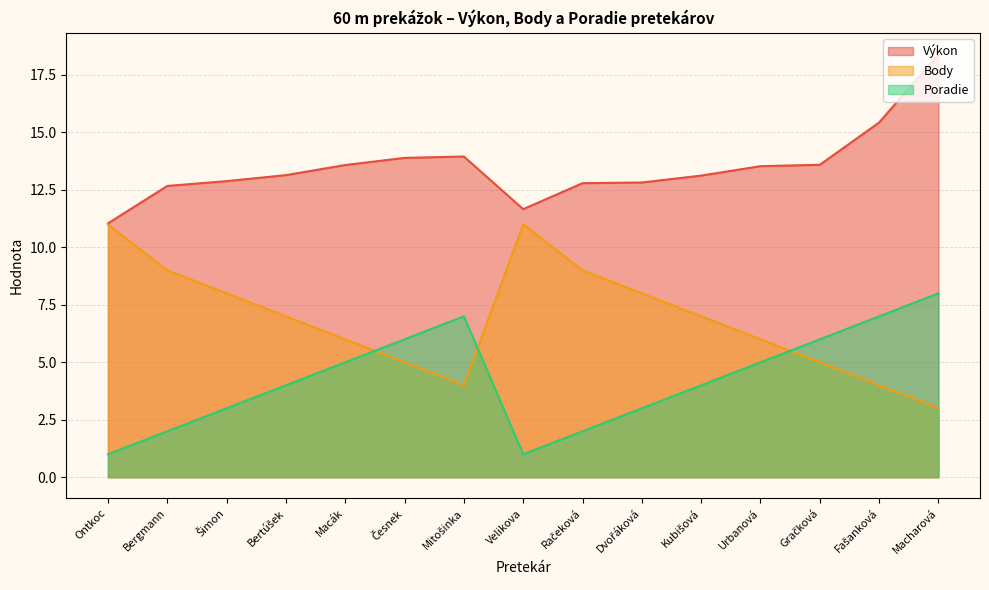

What is the difference between the maximum and minimum values in the Poradie series?

7.0